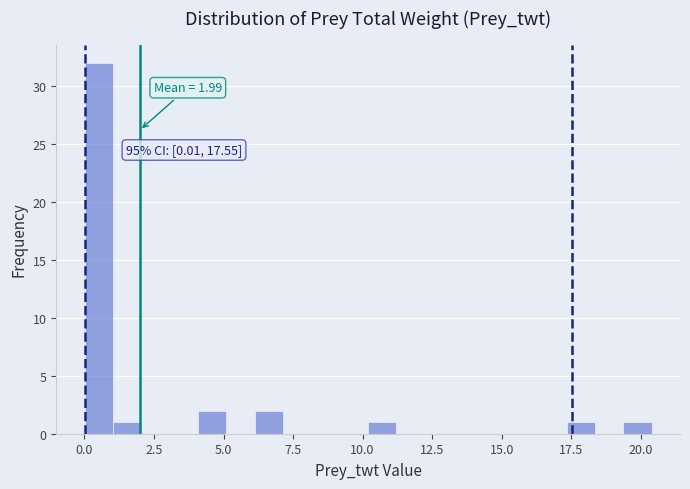

Around what value on the x-axis is the tallest bar? Give the approximate position of its centre, as read against the axis.

0.5